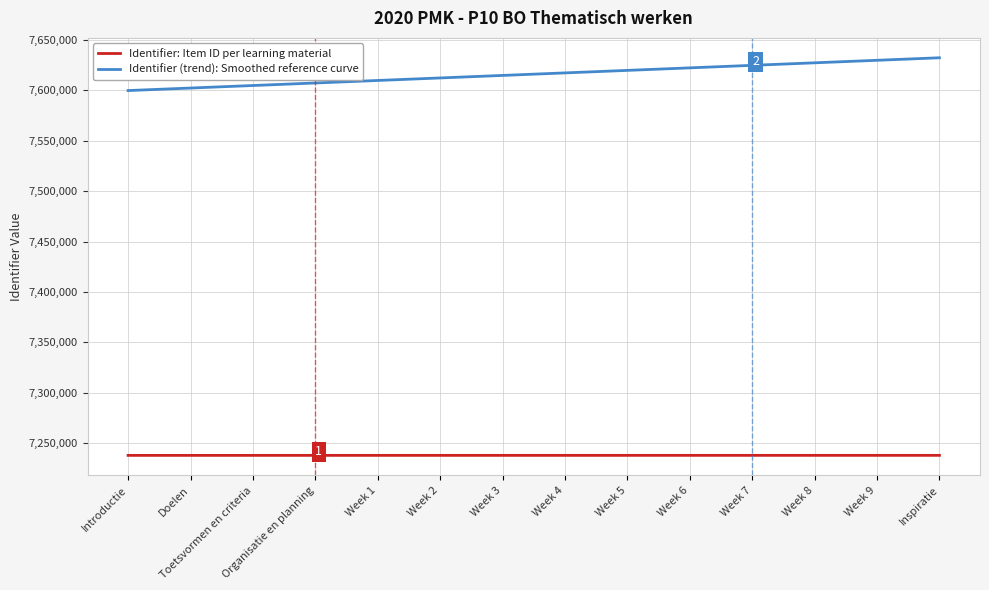

True or false: Identifier (trend): Smoothed reference curve and Identifier: Item ID per learning material intersect in this chart.

False